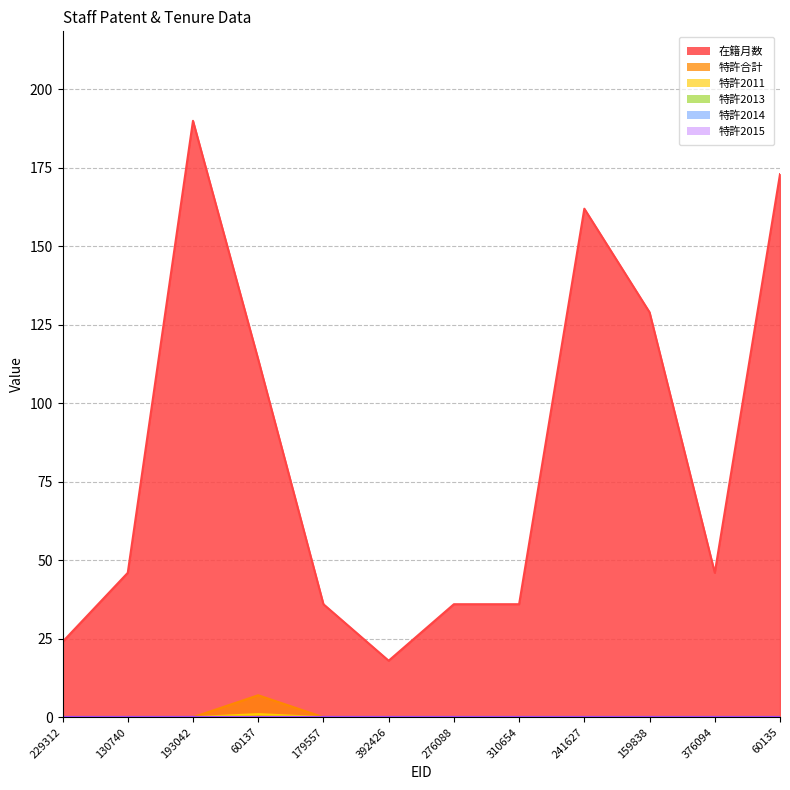

How many data points in 在籍月数 are less than 46?

5